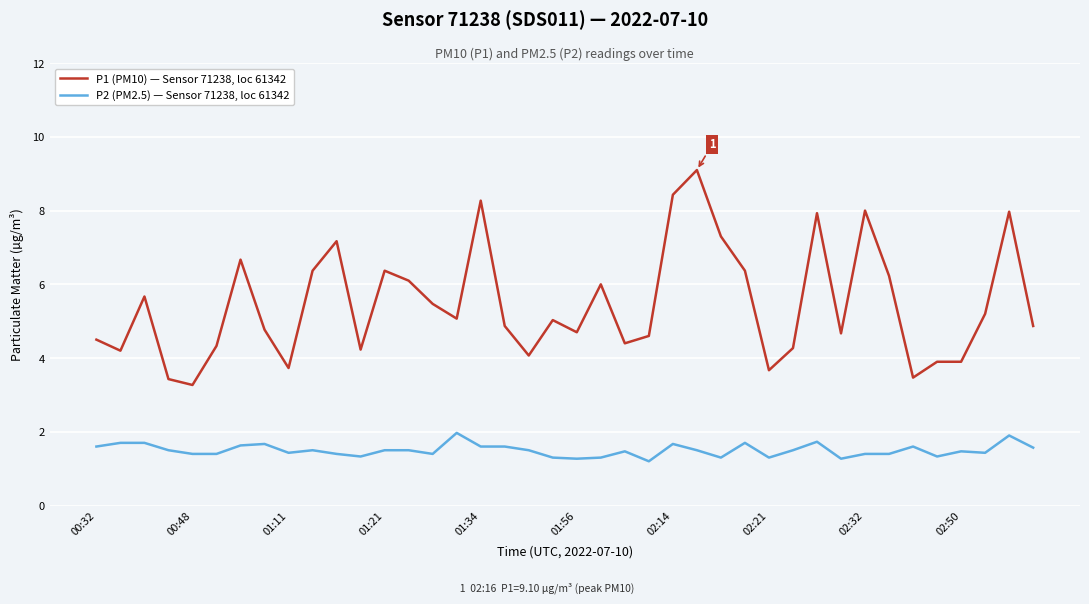

Does the chart have visible grid lines?

Yes